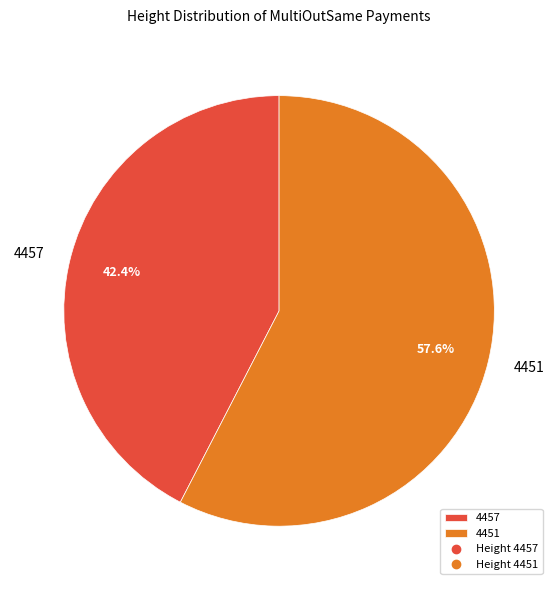

To the nearest percent, what percentage of the pie is 4451?

58%